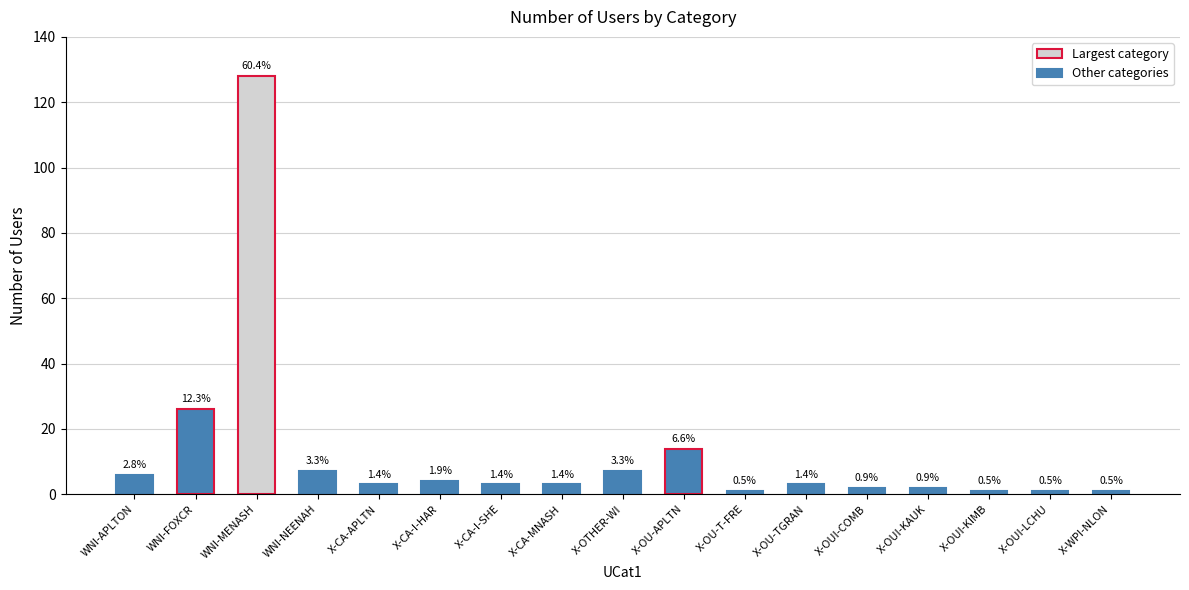

Does the chart contain any negative values?

No